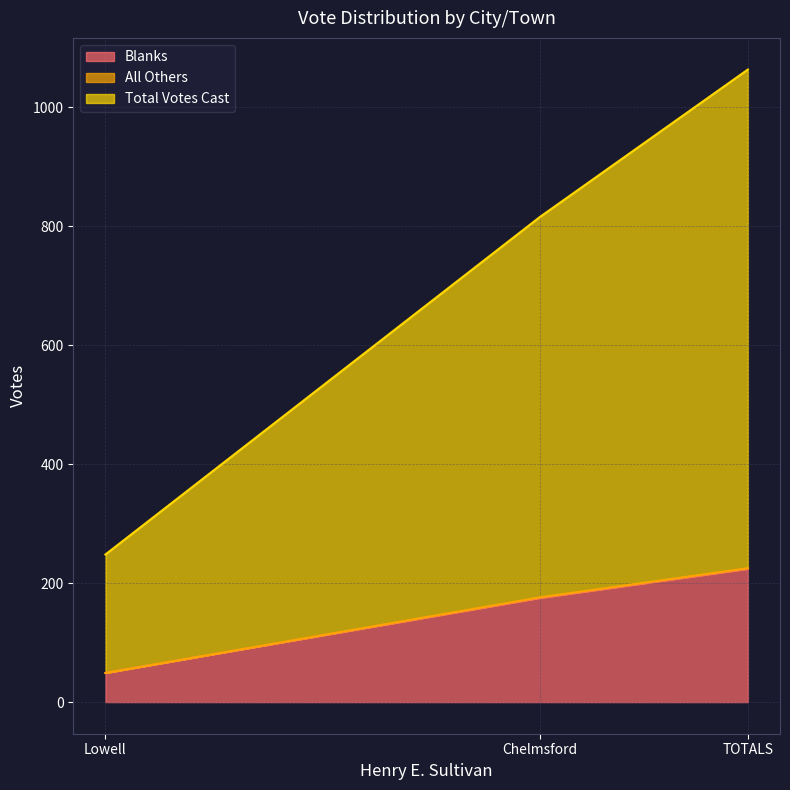

Is it true that Blanks equals 224 at TOTALS?

True